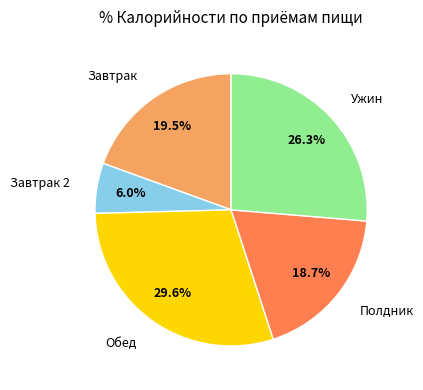

Combined, do Обед and Полдник account for over 50%?

No